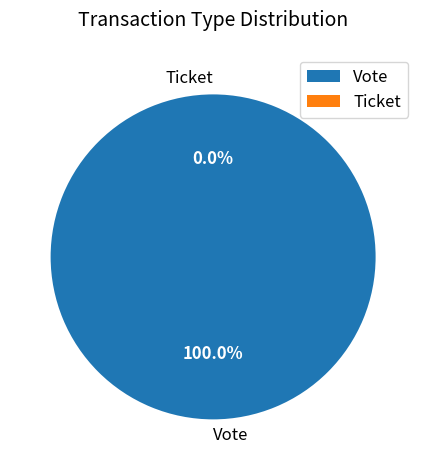

Which has a higher value, Ticket or Vote?

Vote